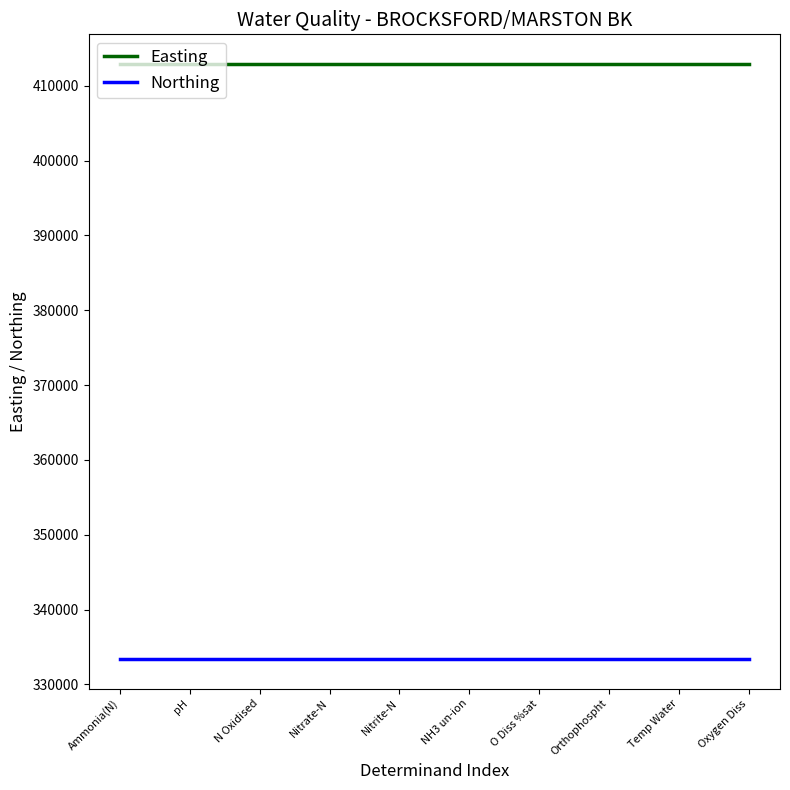

List the series in order of their overall mean, highest first.

Easting, Northing